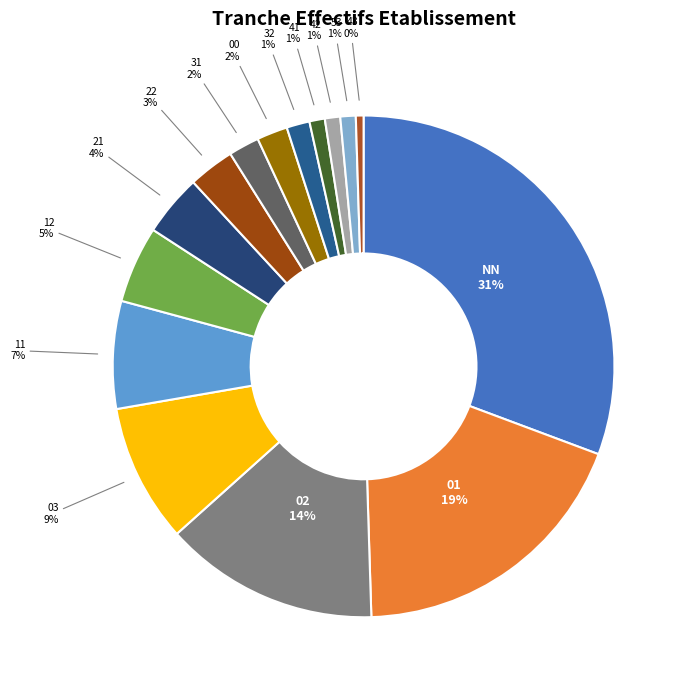

Rank the categories by value from highest to lowest.

NN, 01, 02, 03, 11, 12, 21, 22, 31, 00, 32, 41, 42, 53, 43